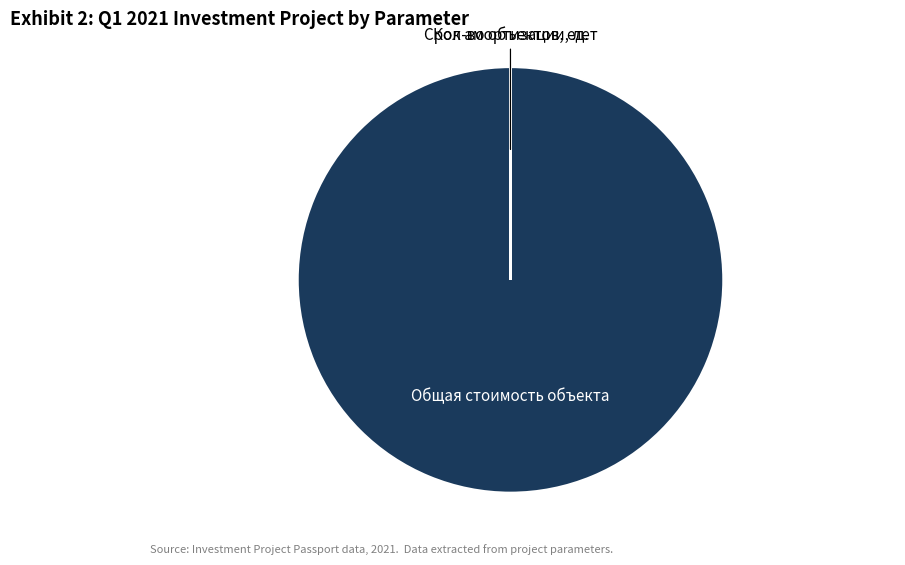

Which category has the biggest portion of the pie?

Общая стоимость объекта